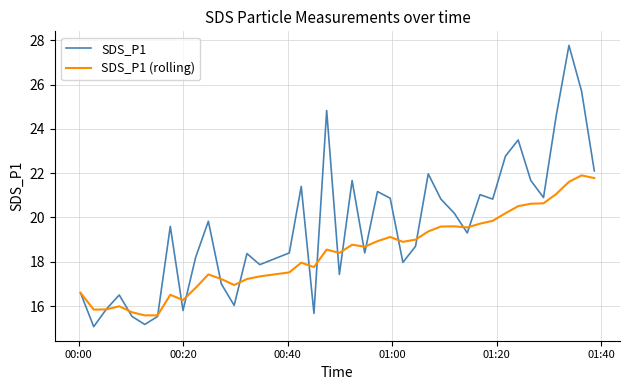

Rank the series by their average value, from highest to lowest.

SDS_P1, SDS_P1 (rolling)